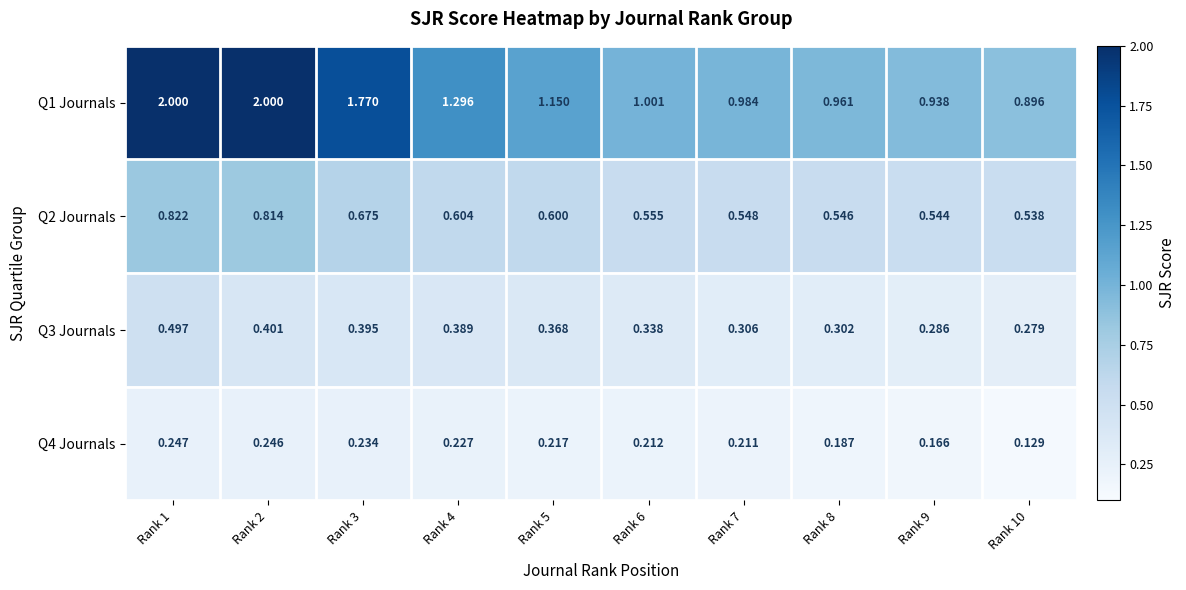

Is the value of Q4 Journals at Rank 6 greater than the value of Q1 Journals at Rank 1?

No